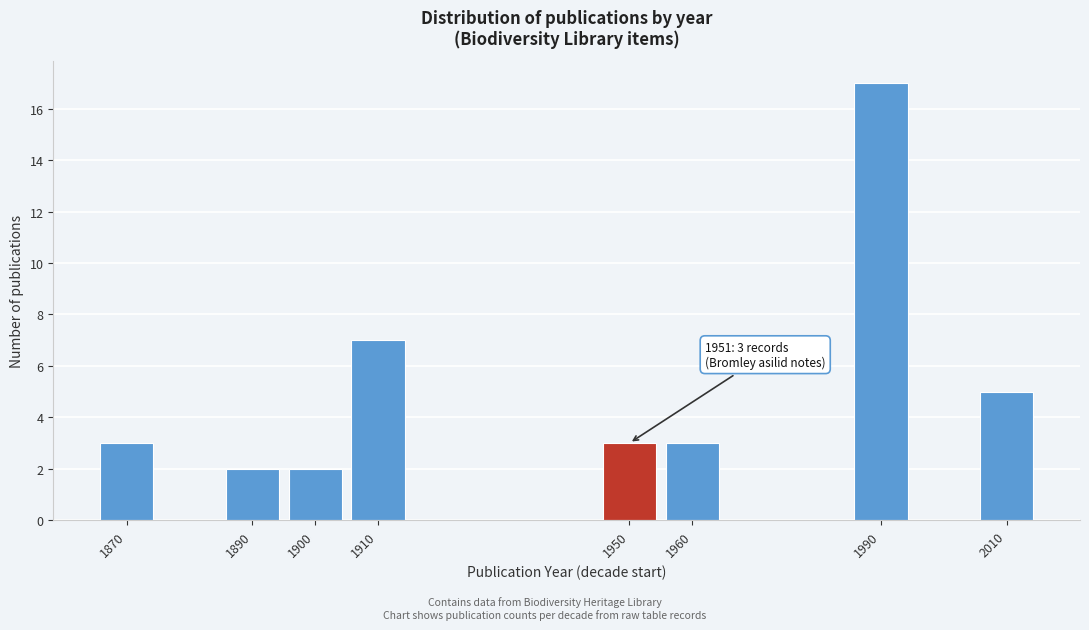

Reading right to left, list all the values displayed in this chart.

2010=5	1990=17	1960=3	1950=3	1910=7	1900=2	1890=2	1870=3